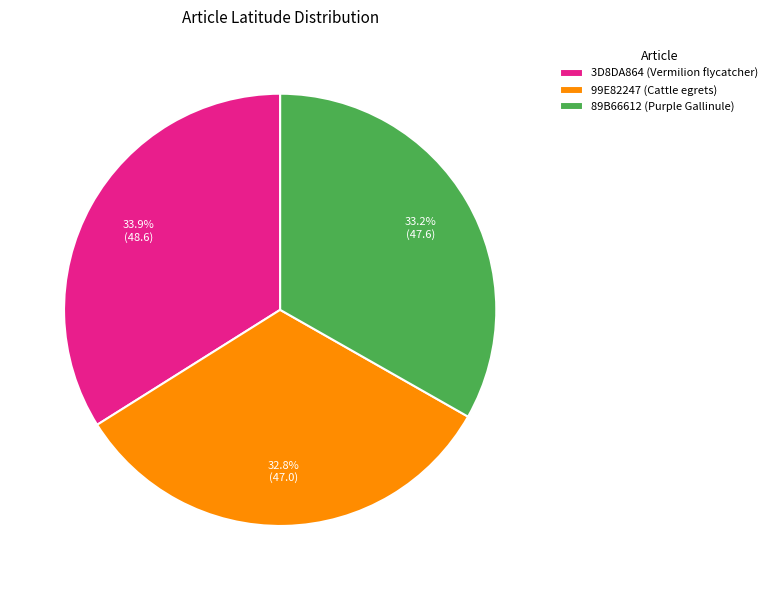

How many segments does this pie chart have?

3